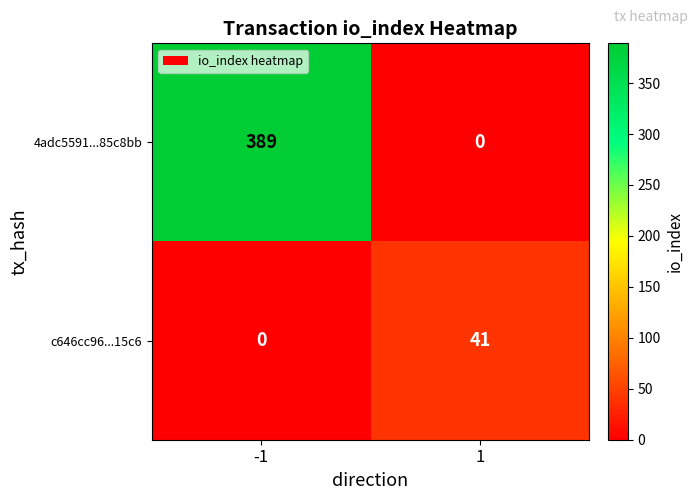

At which category does the chart reach its peak across all series?

-1